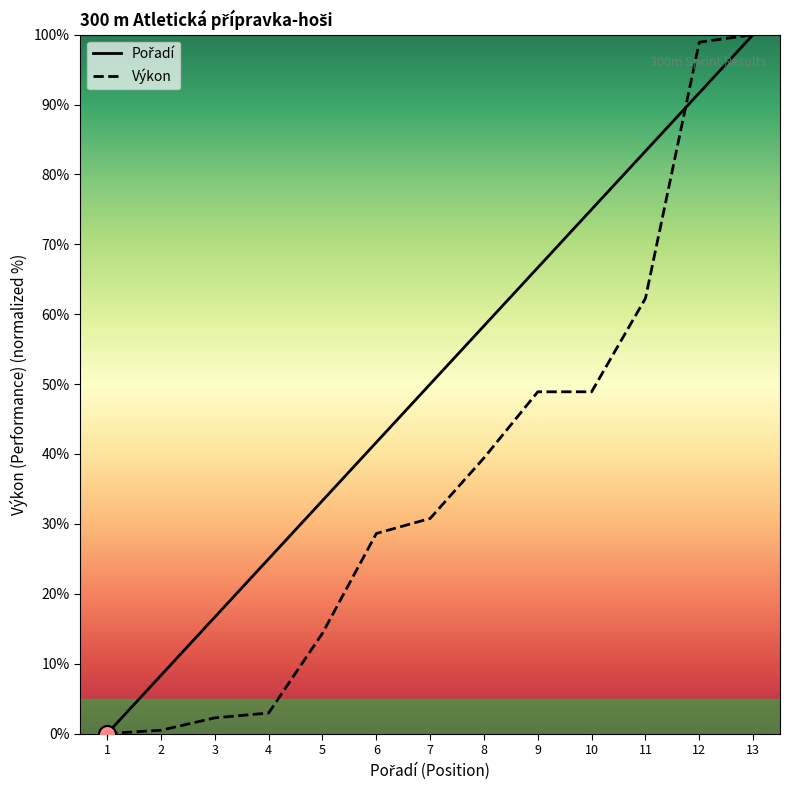

Is the value of Pořadí at 4 greater than the value of Výkon at 2?

Yes